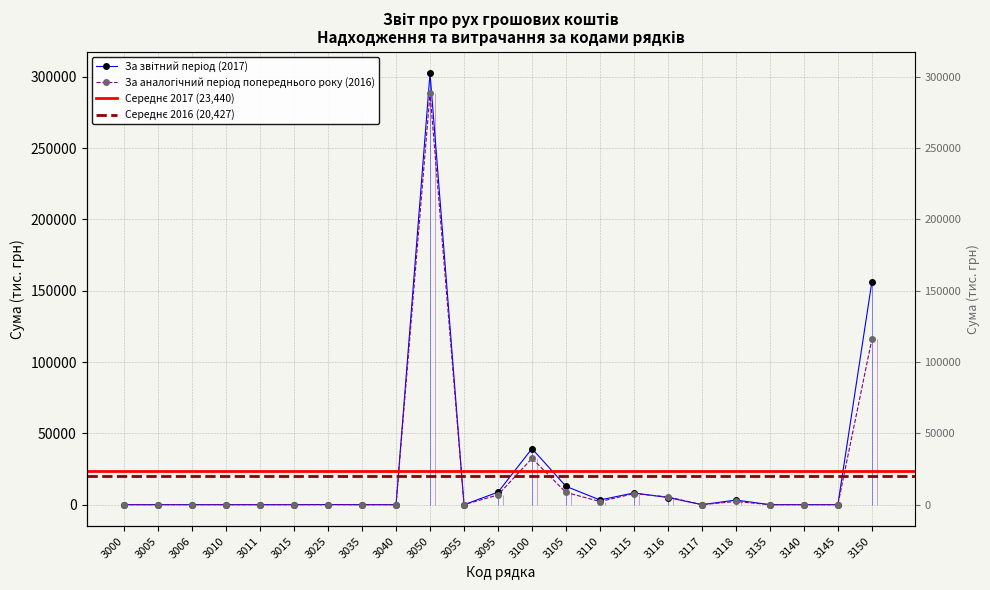

At which category does the chart reach its minimum across all series?

3000